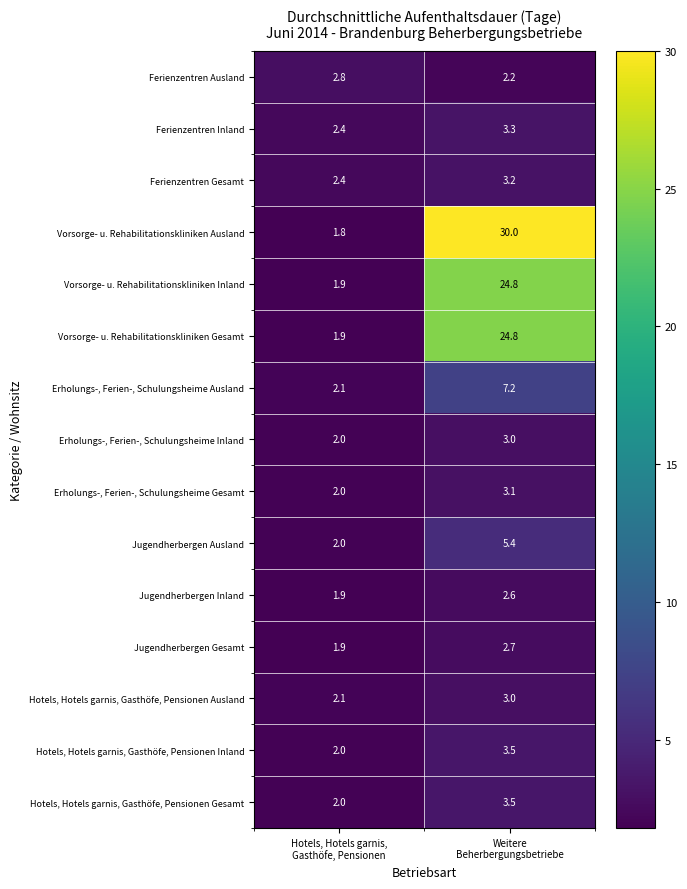

How many data points does each series have?

2